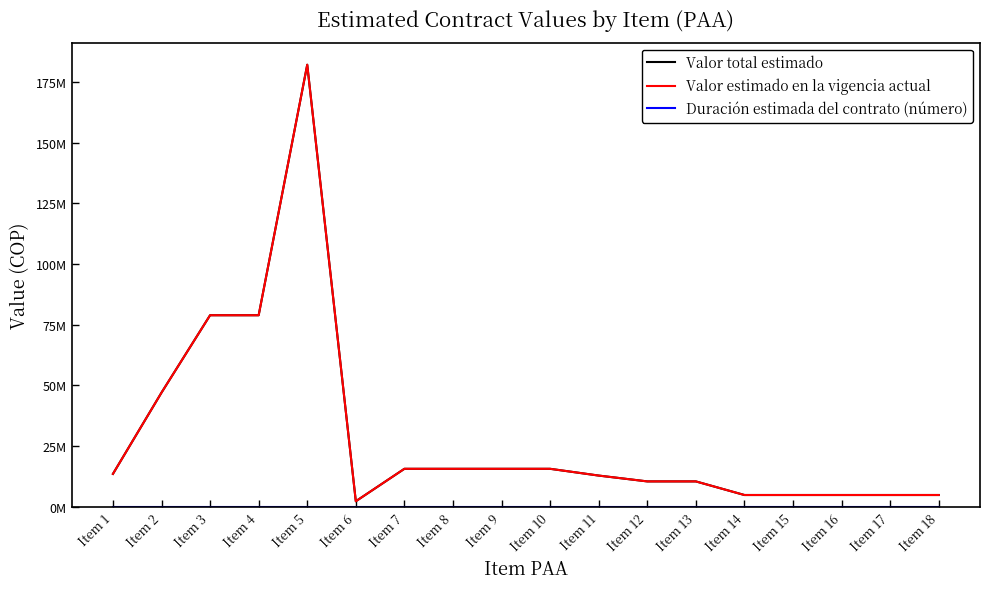

Does the chart have visible grid lines?

No